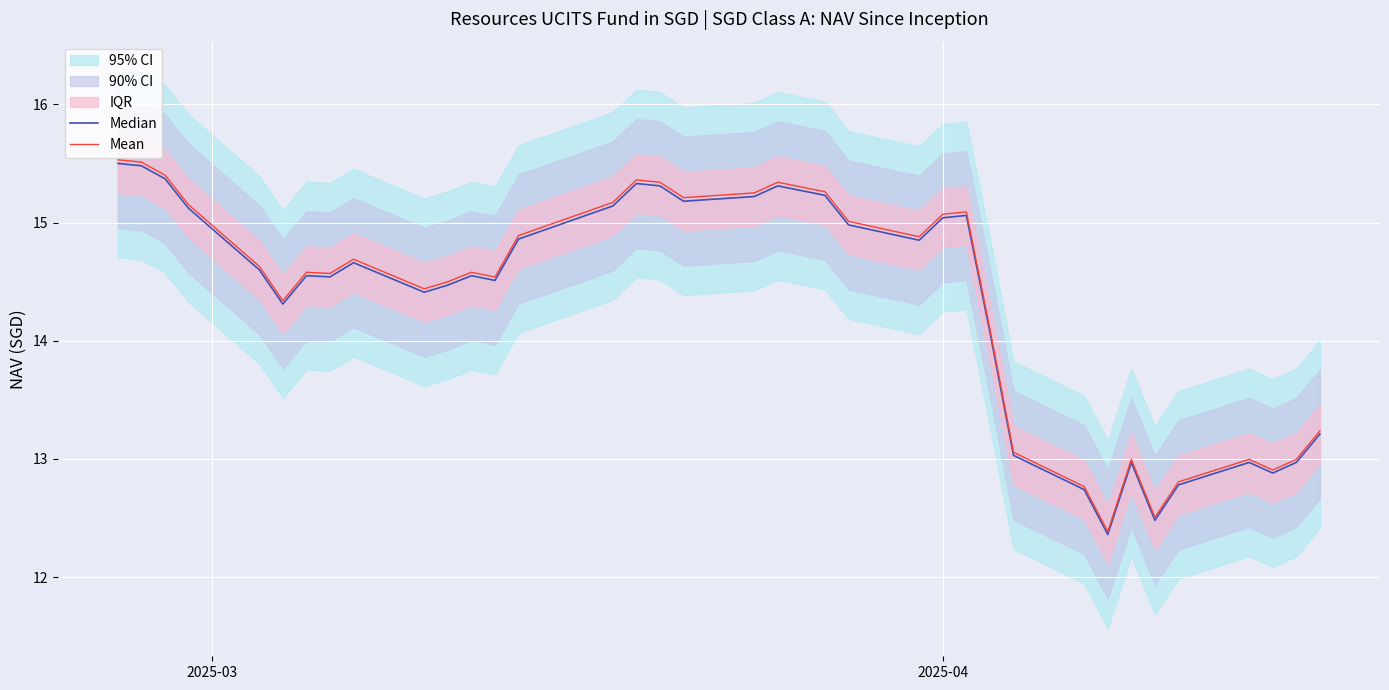

What is the highest value of the Mean series?

15.5